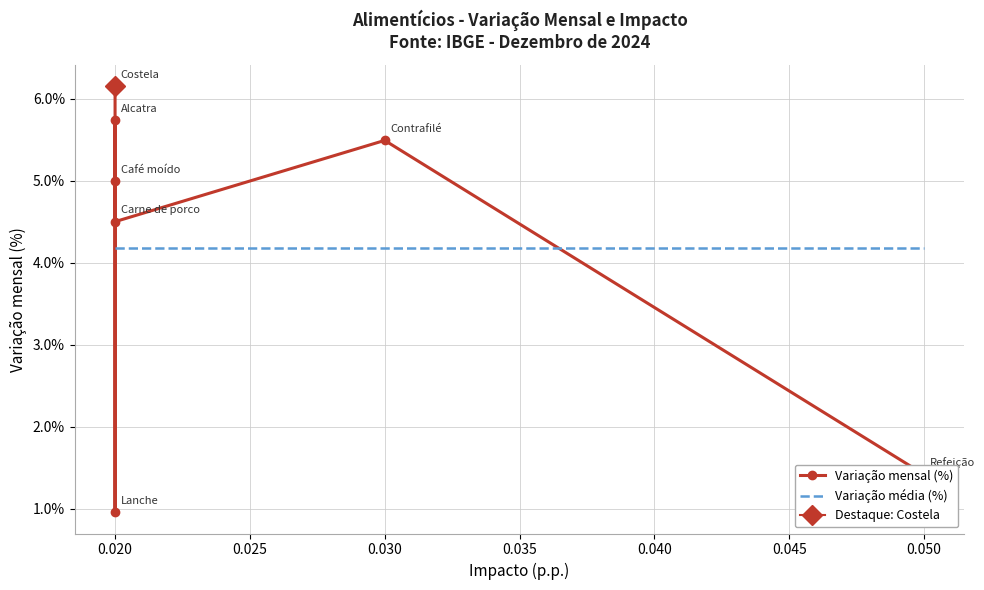

In Variação mensal (%), how many points are higher than both neighbors (excluding endpoints)?

2